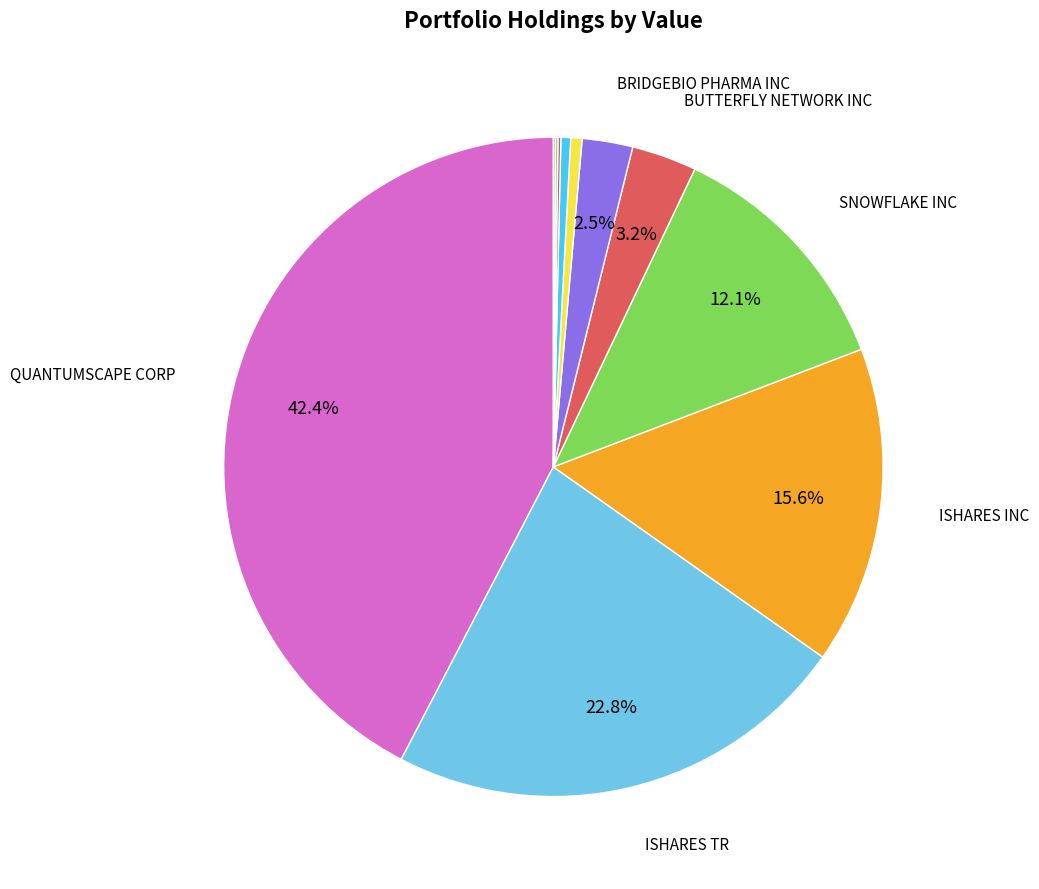

Which slice is the smallest?

OSCAR HEALTH INC